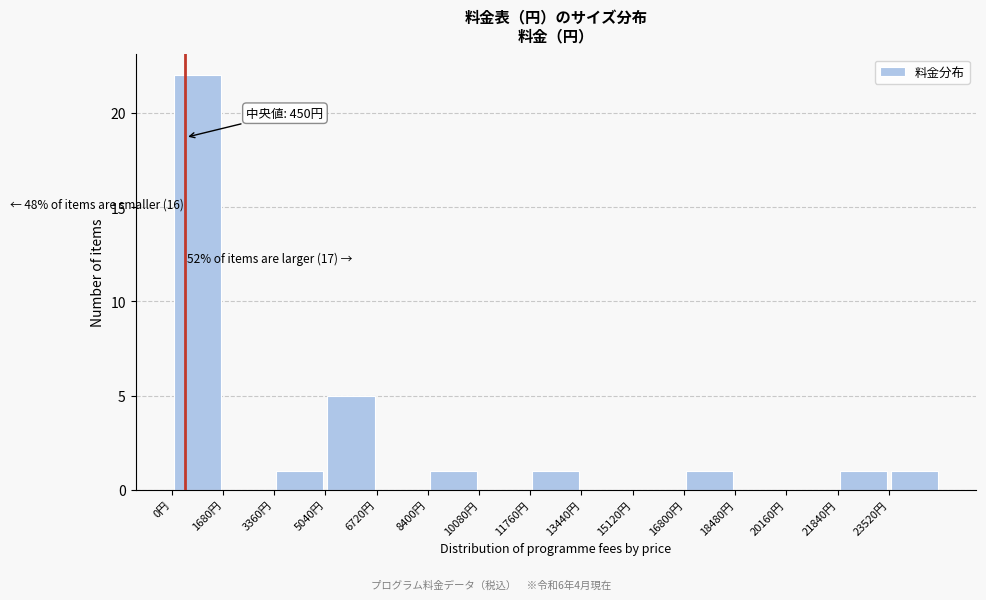

Over which range of the x-axis is the bar tallest?

0 to 1680